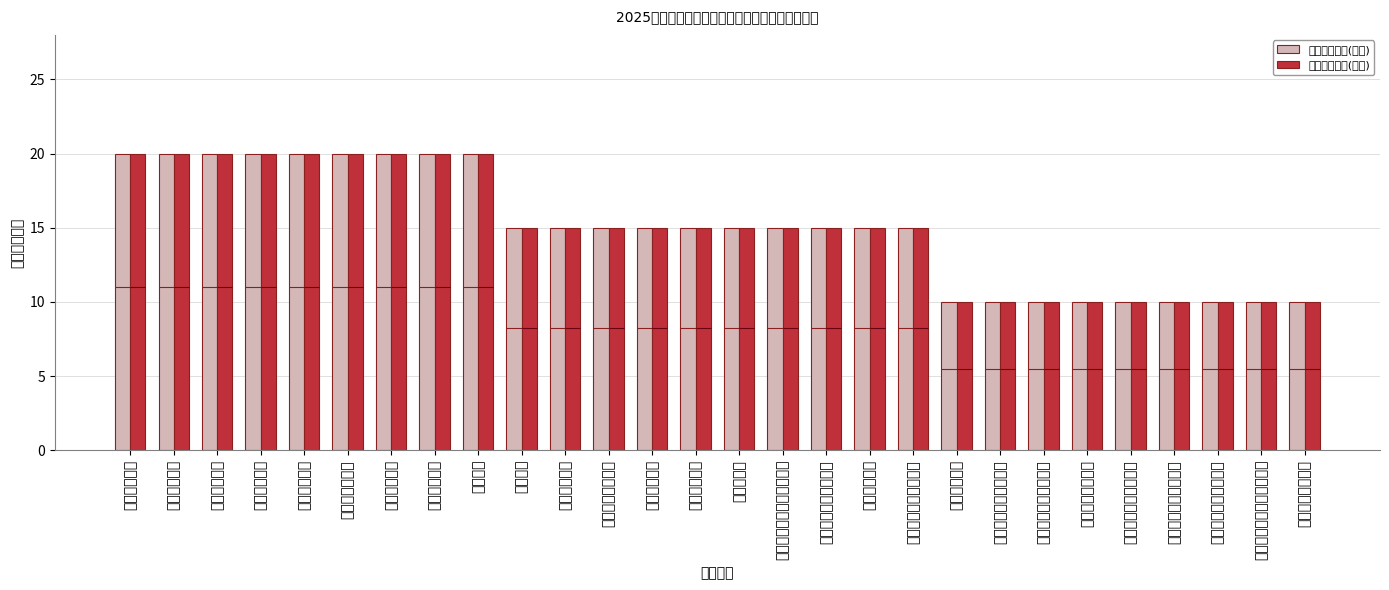

How many bars are there in total?

56